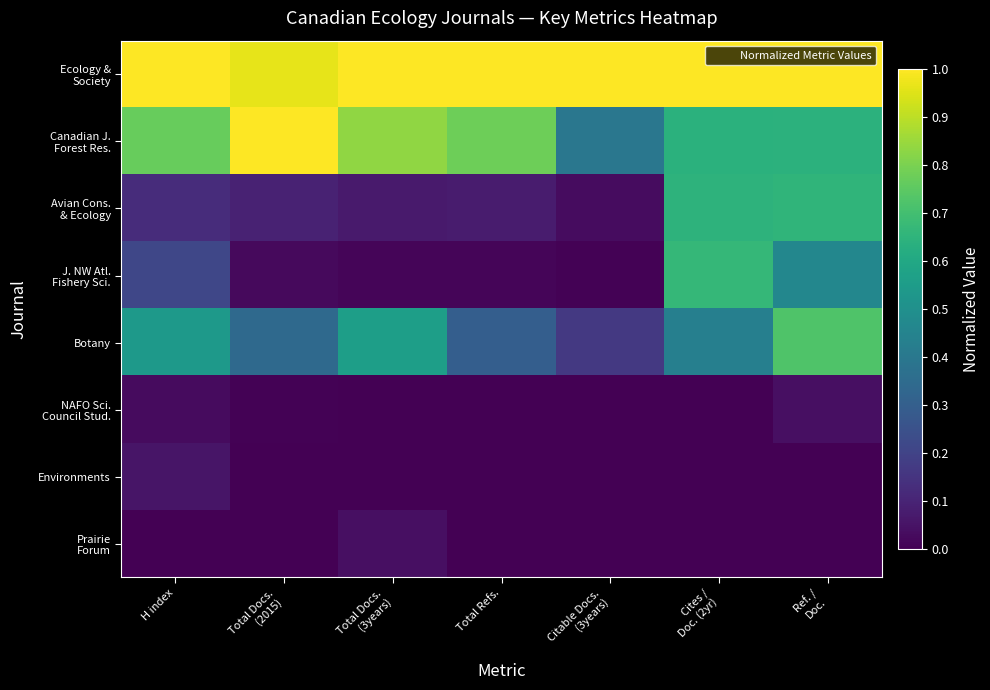

Between Cites /
Doc. (2yr) and H index, which is larger?

Cites /
Doc. (2yr)